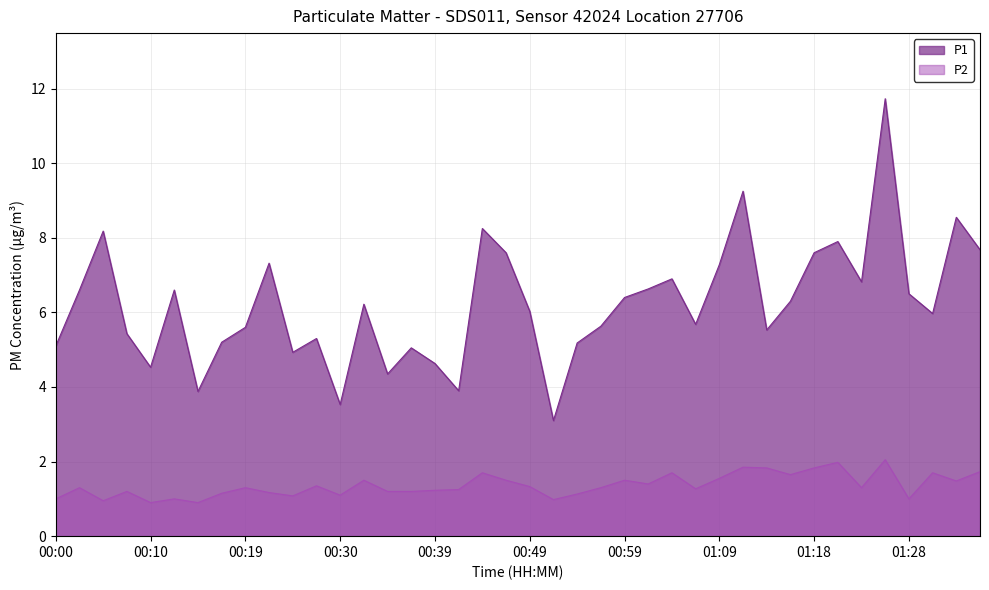

True or false: P1 has a value of 3.3 at 01:21.

False